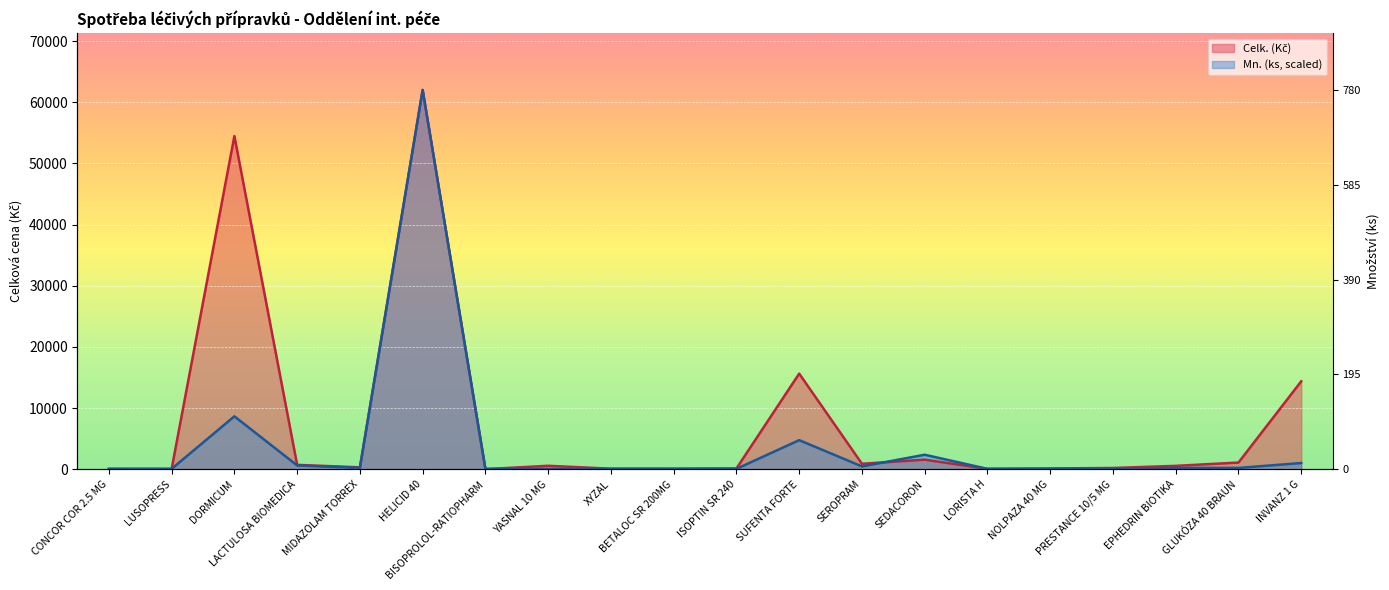

Rank the categories by Celk. (Kč) value from highest to lowest.

HELICID 40, DORMICUM, SUFENTA FORTE, INVANZ 1 G, SEDACORON, GLUKÓZA 40 BRAUN, SEROPRAM, LACTULOSA BIOMEDICA, YASNAL 10 MG, EPHEDRIN BIOTIKA, MIDAZOLAM TORREX, PRESTANCE 10/5 MG, NOLPAZA 40 MG, ISOPTIN SR 240, XYZAL, BETALOC SR 200MG, LORISTA H, CONCOR COR 2.5 MG, LUSOPRESS, BISOPROLOL-RATIOPHARM